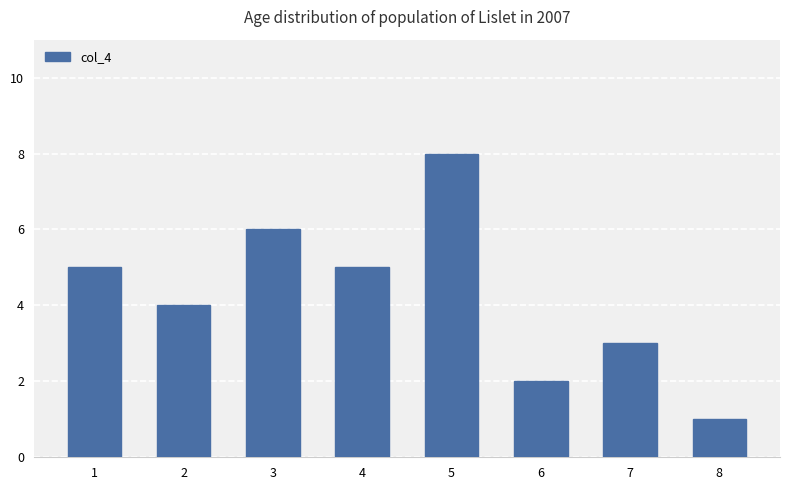

What is the value of the 6th bar from the left?

2